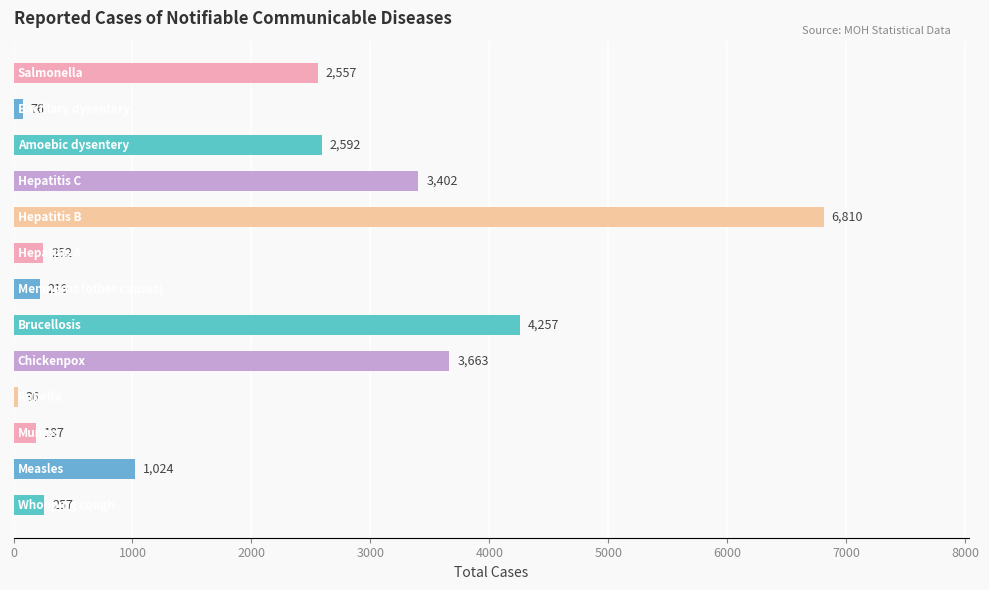

What is the greatest value displayed?

6810